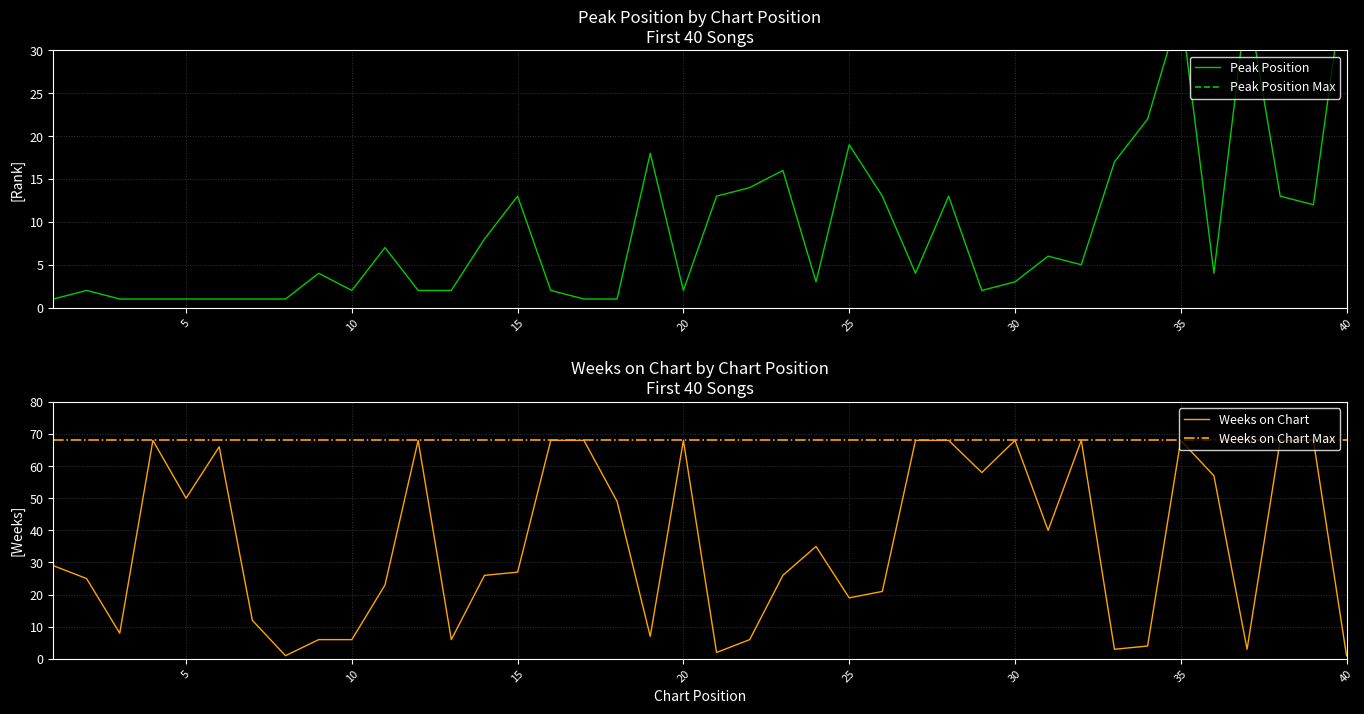

Reading left to right, what are all the values shown in this chart?

Peak Position: 1=1	2=2	3=1	4=1	5=1	6=1	7=1	8=1	9=4	10=2	11=7	12=2	13=2	14=8	15=13	16=2	17=1	18=1	19=18	20=2	21=13	22=14	23=16	24=3	25=19	26=13	27=4	28=13	29=2	30=3	31=6	32=5	33=17	34=22	35=35	36=4	37=36	38=13	39=12	40=40
Weeks on Chart: 1=29	2=25	3=8	4=68	5=50	6=66	7=12	8=1	9=6	10=6	11=23	12=68	13=6	14=26	15=27	16=68	17=68	18=49	19=7	20=68	21=2	22=6	23=26	24=35	25=19	26=21	27=68	28=68	29=58	30=68	31=40	32=68	33=3	34=4	35=68	36=57	37=3	38=68	39=68	40=1